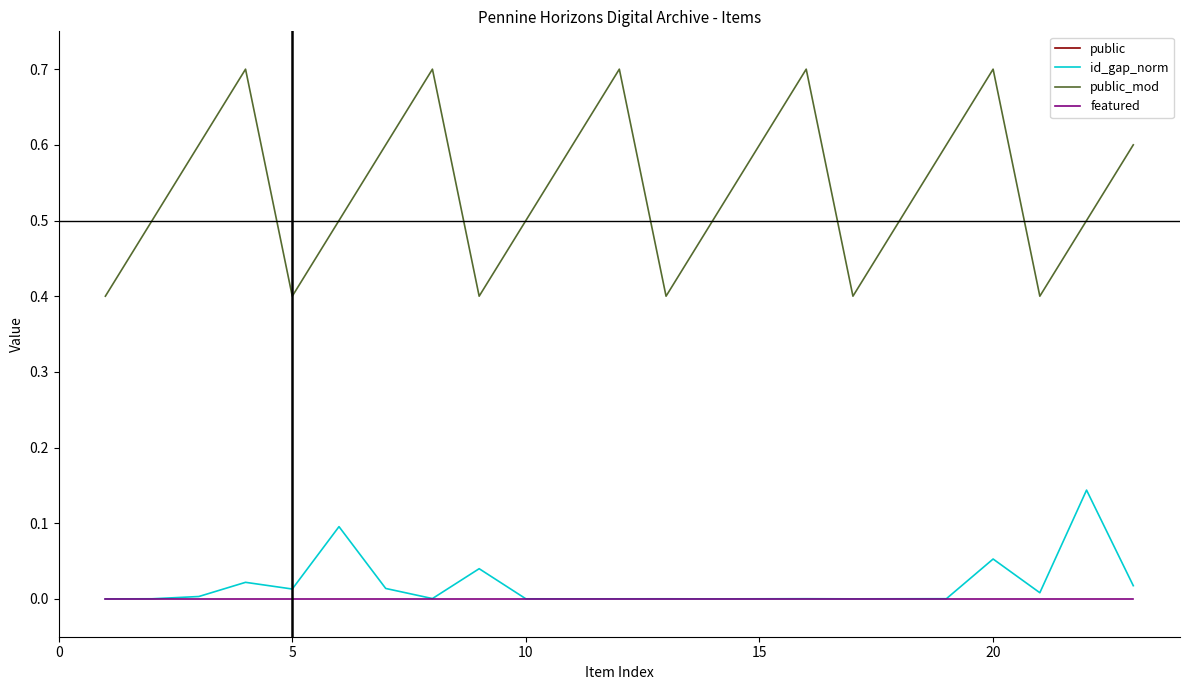

The id_gap_norm series shows 0.0 at 13. True or false?

False